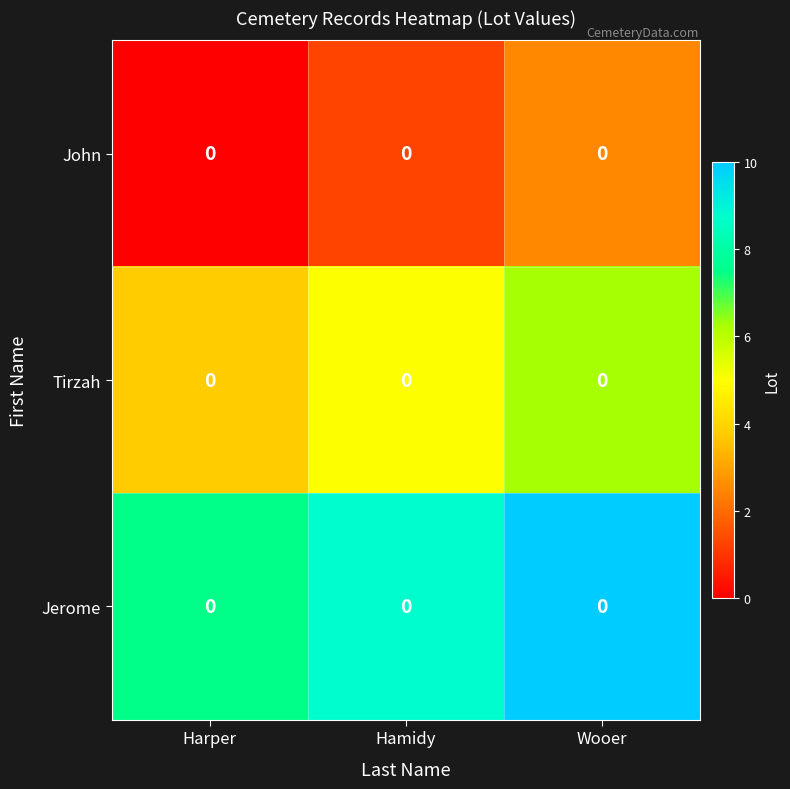

True or false: row_0 has a value of 1.3 at Wooer.

False